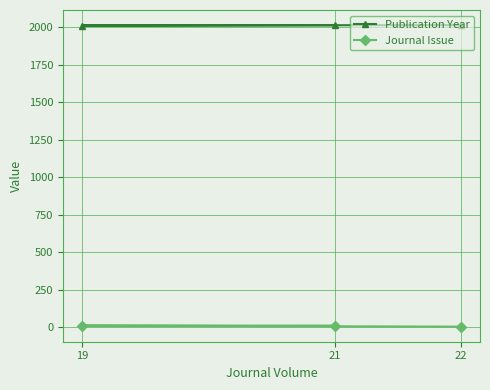

What is the approximate value of Journal Issue at 21?

12